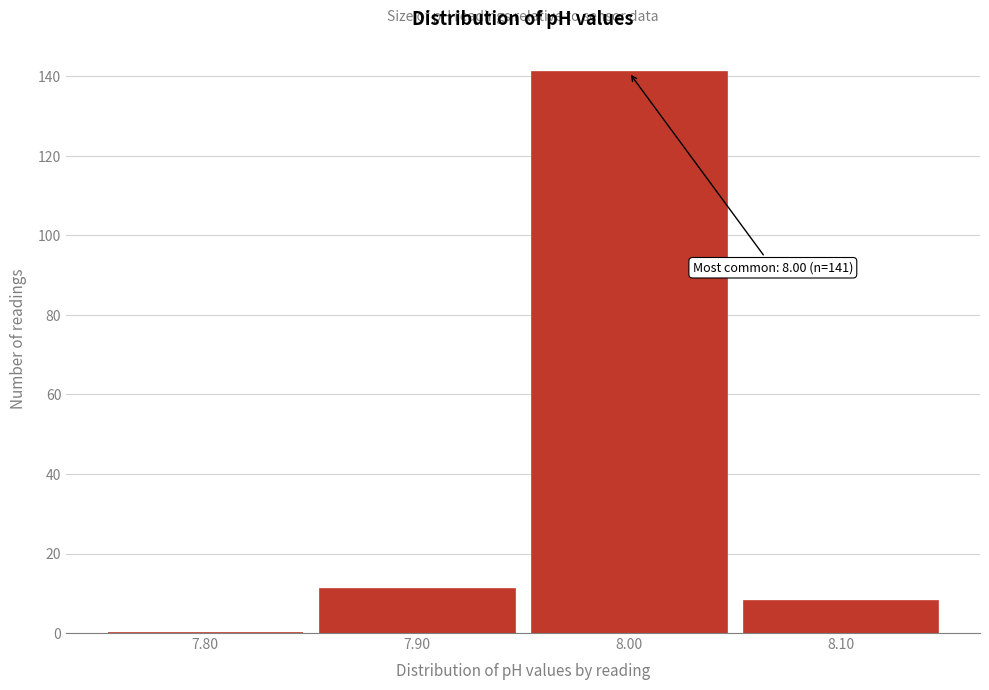

Over which range of the x-axis is the bar tallest?

7.95 to 8.05